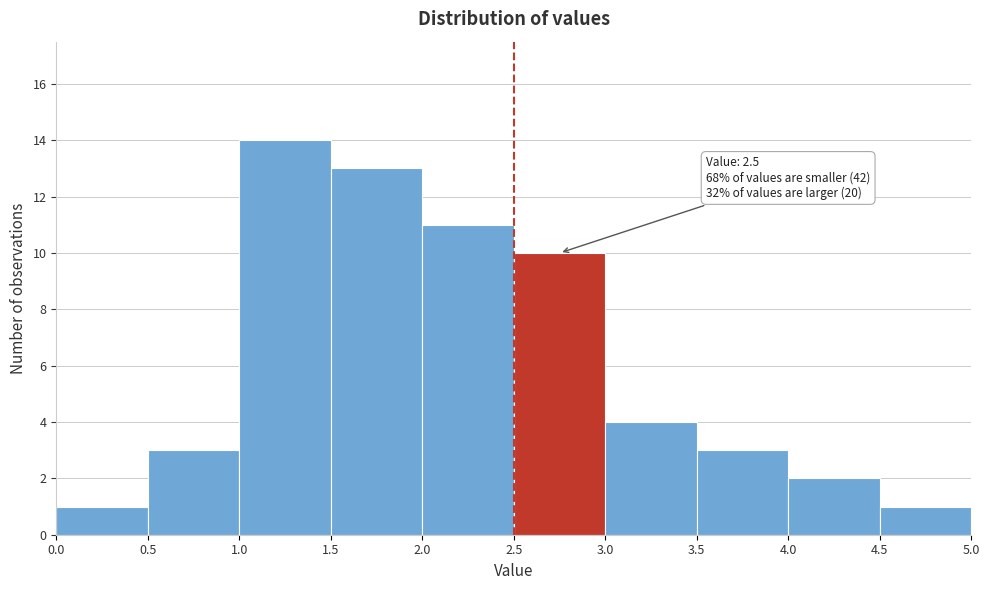

Over which range of the x-axis is the bar tallest?

1.0 to 1.5